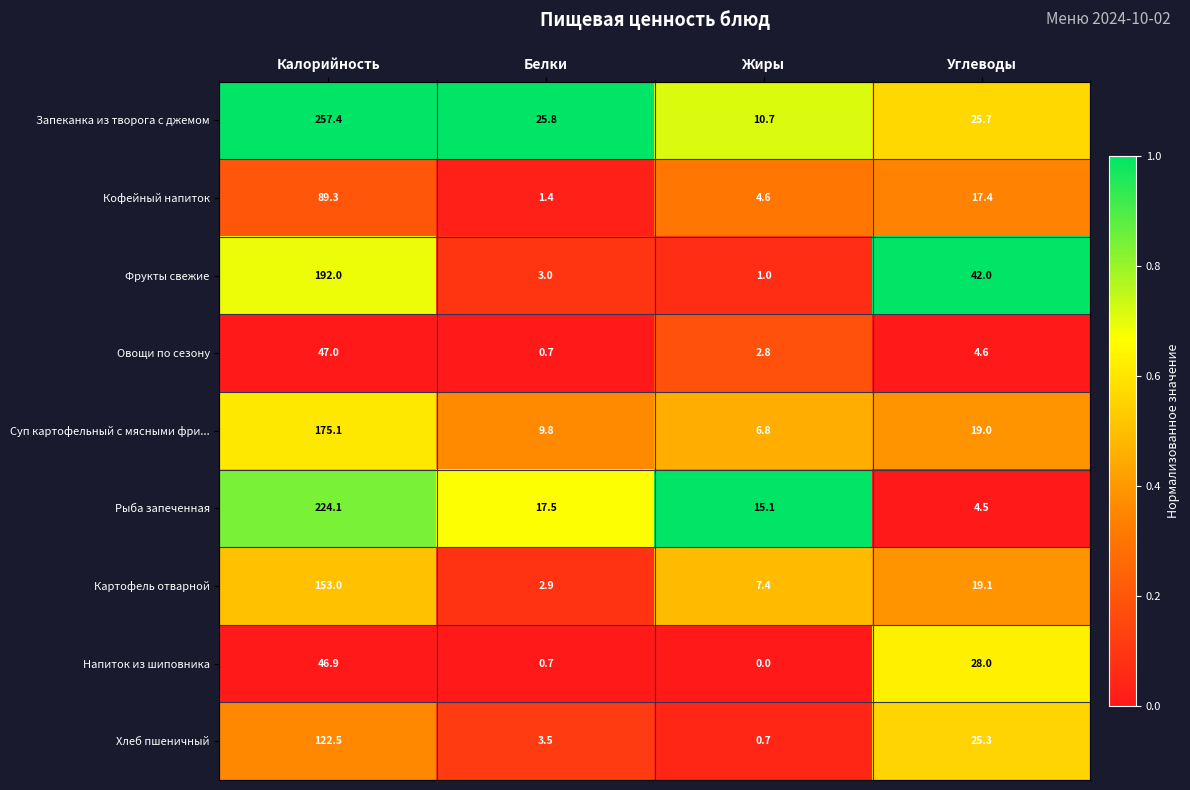

Is it true that Запеканка из творога с джемом equals 36.6 at Белки?

False